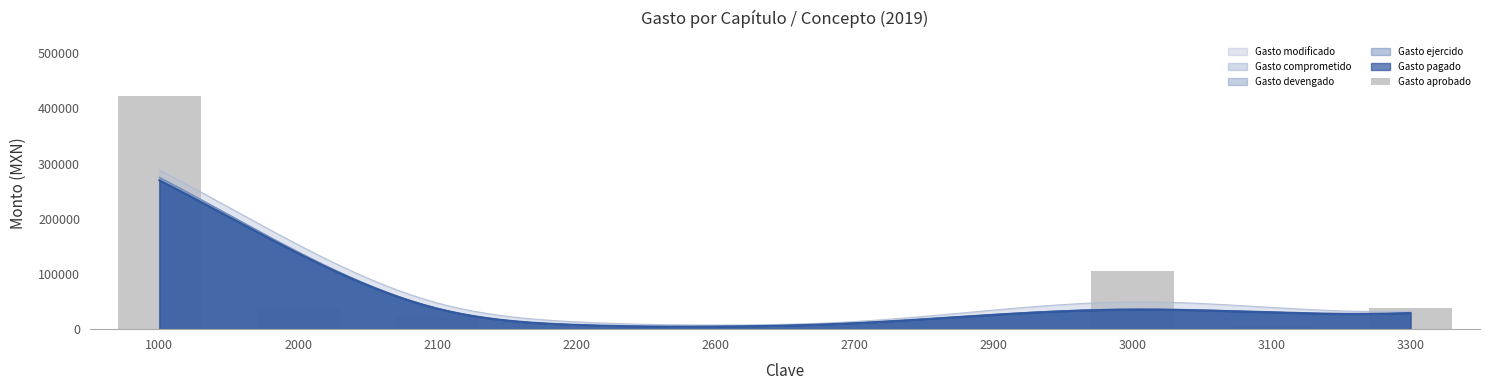

Which label corresponds to the largest value in the chart?

1000